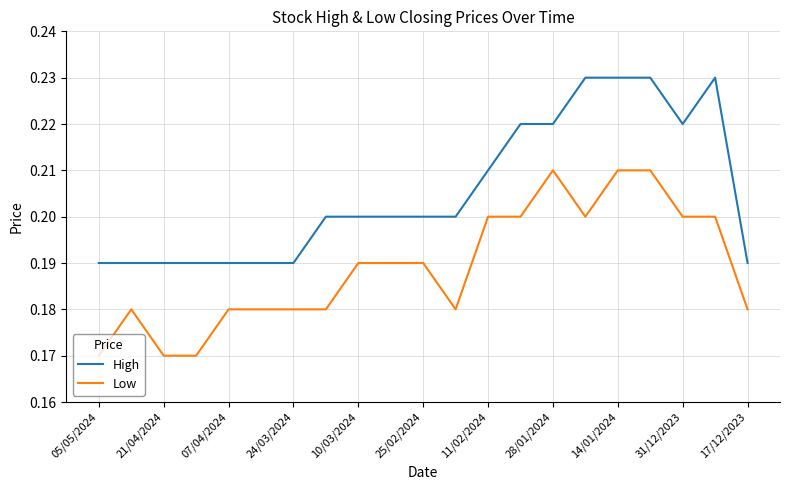

Which series has the largest total across all categories?

High